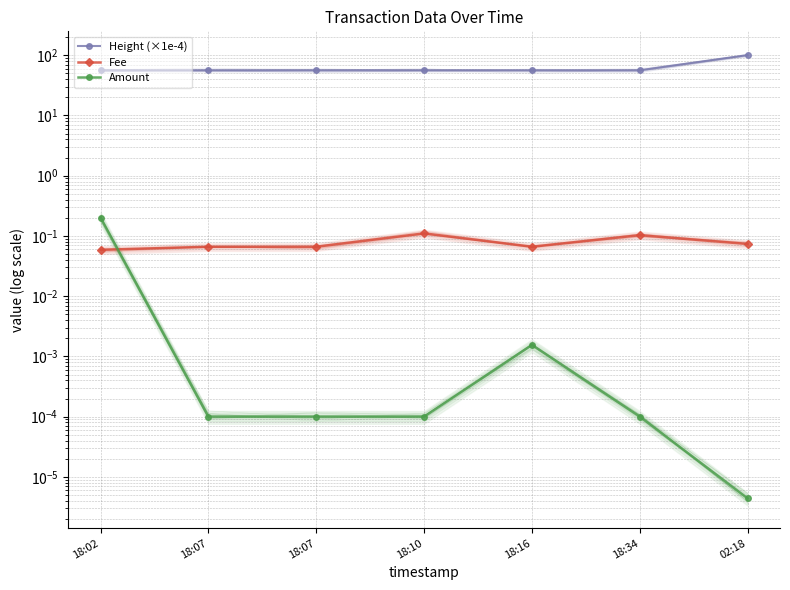

Which series has the largest range (max minus min)?

Height (×1e-4)